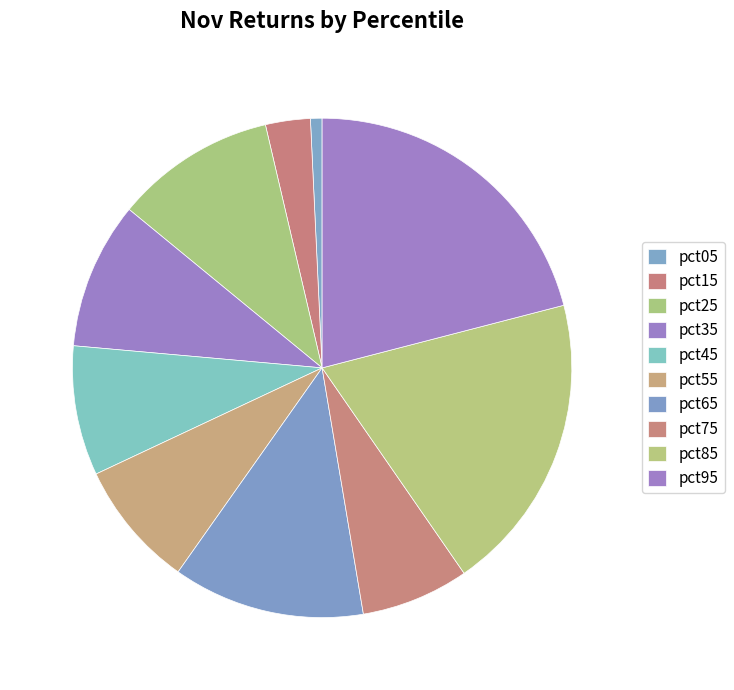

Rank the categories by value from lowest to highest.

pct05, pct15, pct75, pct55, pct45, pct35, pct25, pct65, pct85, pct95